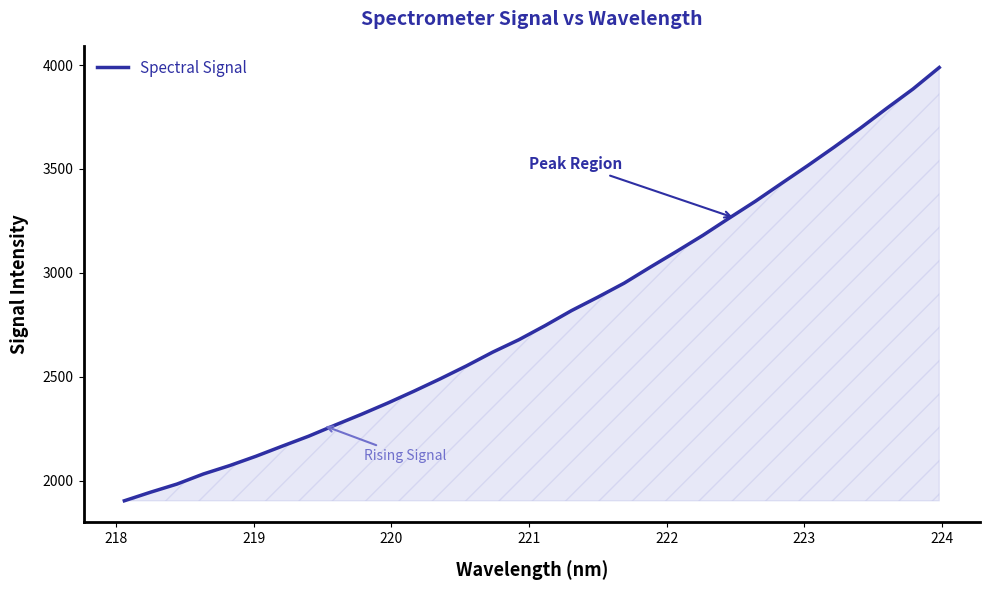

What is the minimum value shown in the chart?

1903.5